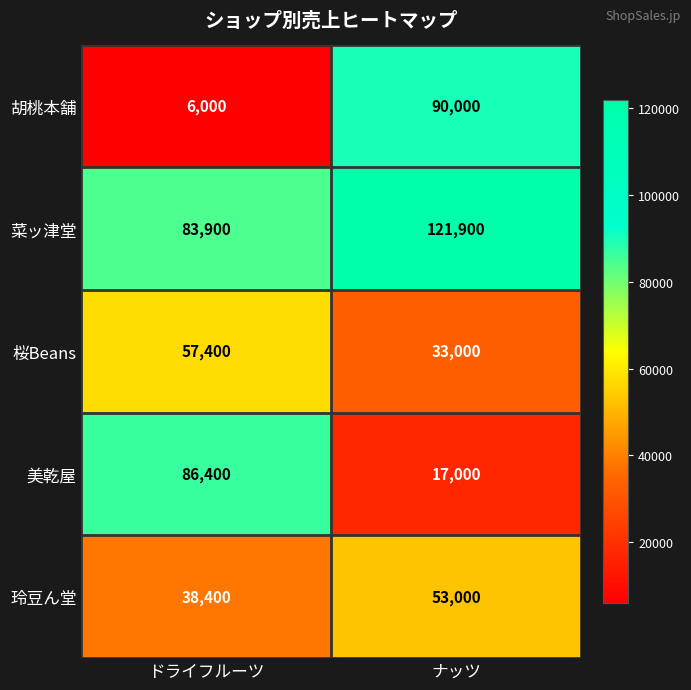

What is the difference between the maximum and minimum values in the 美乾屋 series?

69400